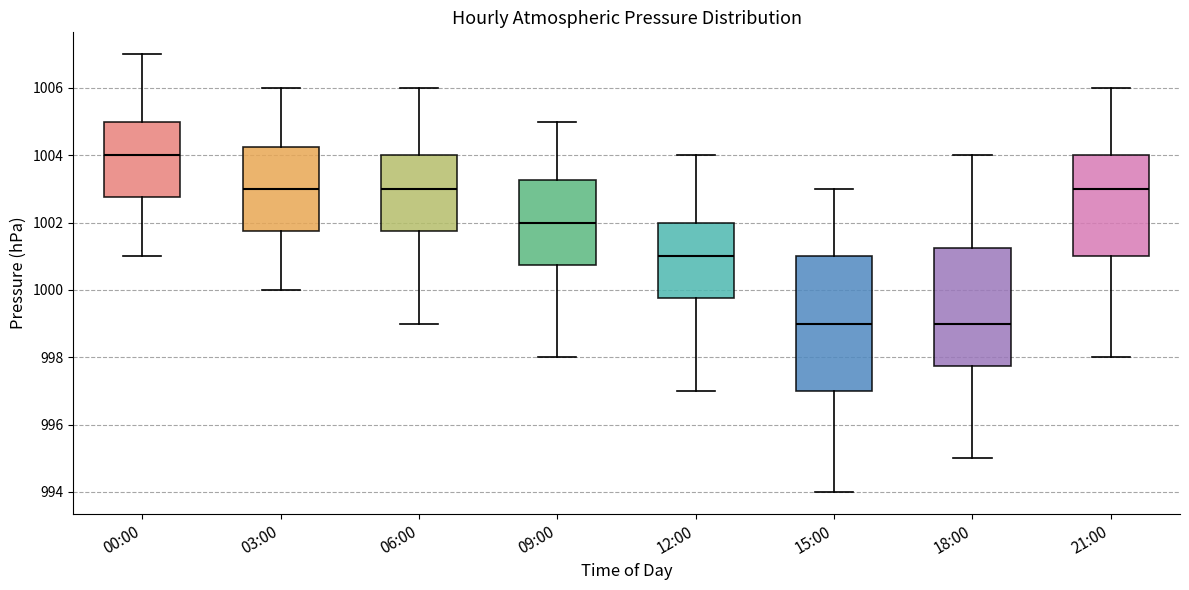

Reading left to right, transcribe this box plot: for each box, give where its median line is, the range the box spans, and where its two whiskers end, as read against the y-axis. The values are not printed on the chart, so give them approximately, as read against the axis.

00:00: median 1004.0, box 1002.8 to 1005.0, whiskers 1001.0 to 1007.0
03:00: median 1003.0, box 1001.8 to 1004.2, whiskers 1000.0 to 1006.0
06:00: median 1003.0, box 1001.8 to 1004.0, whiskers 999.0 to 1006.0
09:00: median 1002.0, box 1000.8 to 1003.2, whiskers 998.0 to 1005.0
12:00: median 1001.0, box 999.8 to 1002.0, whiskers 997.0 to 1004.0
15:00: median 999.0, box 997.0 to 1001.0, whiskers 994.0 to 1003.0
18:00: median 999.0, box 997.8 to 1001.2, whiskers 995.0 to 1004.0
21:00: median 1003.0, box 1001.0 to 1004.0, whiskers 998.0 to 1006.0